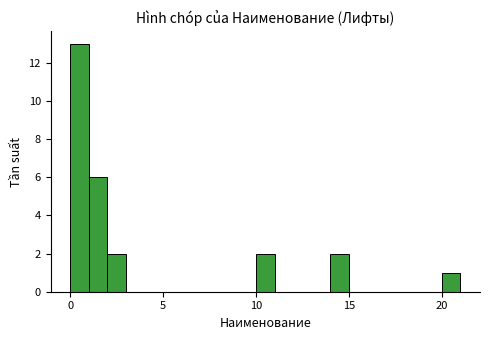

Around what value on the x-axis is the tallest bar? Give the approximate position of its centre, as read against the axis.

0.5